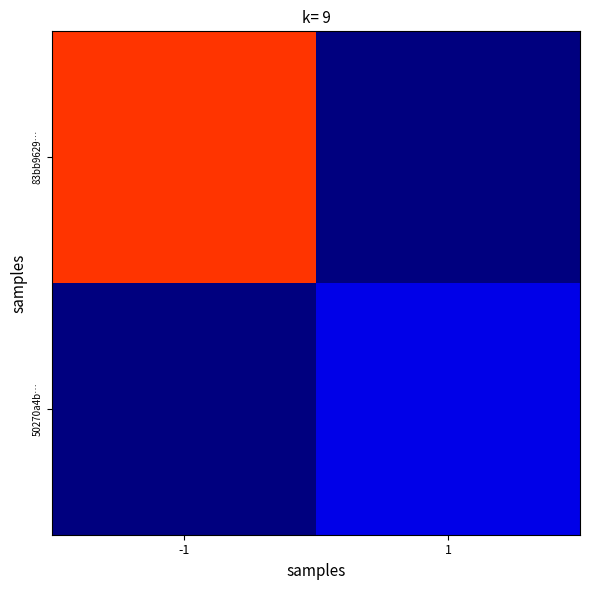

Between -1 and 1, which series saw the biggest shift?

83bb9629…